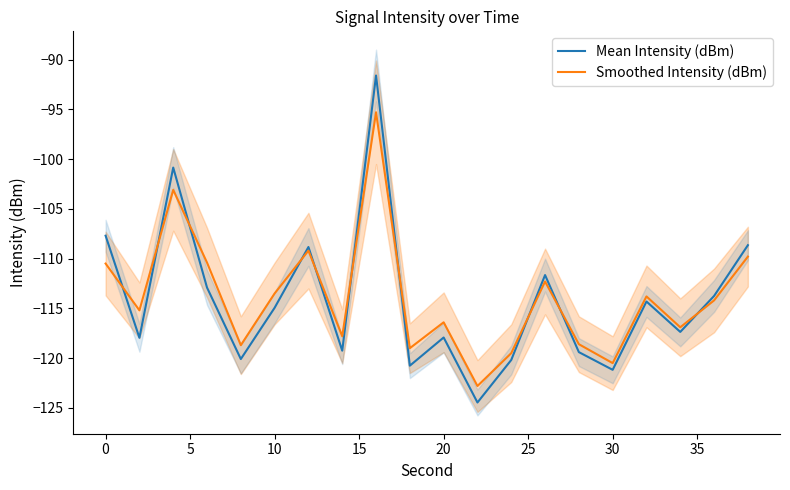

The Mean Intensity (dBm) series shows -186.8 at 10. True or false?

False